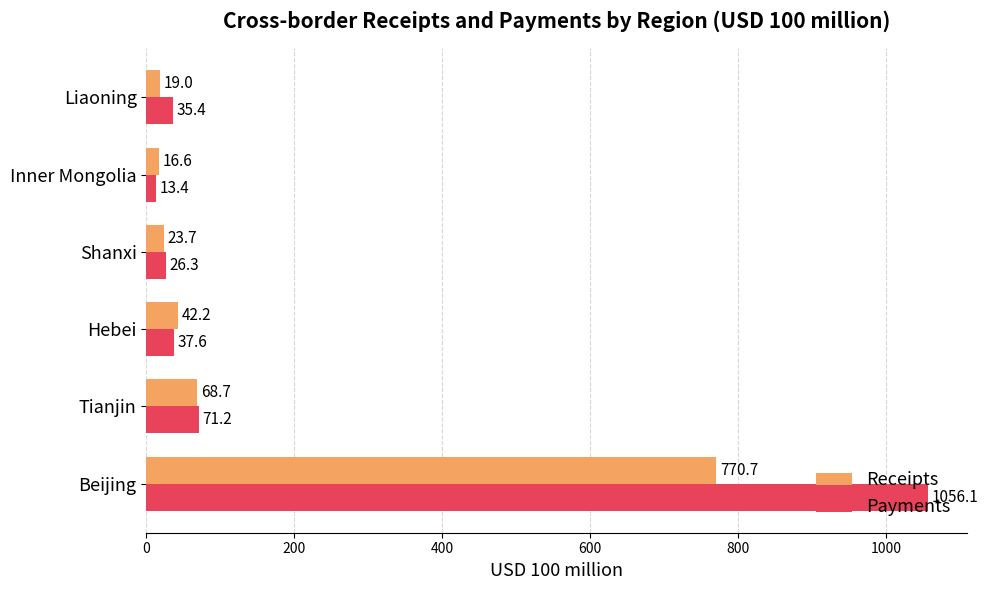

What are all the series names shown in the legend?

Receipts, Payments